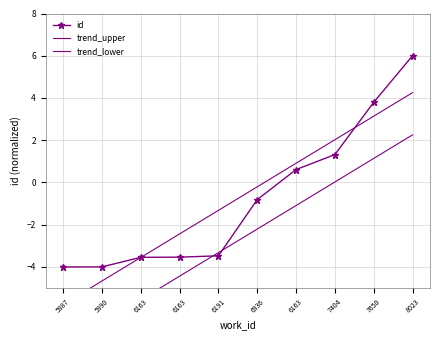

How many data points in id are less than 0?

6